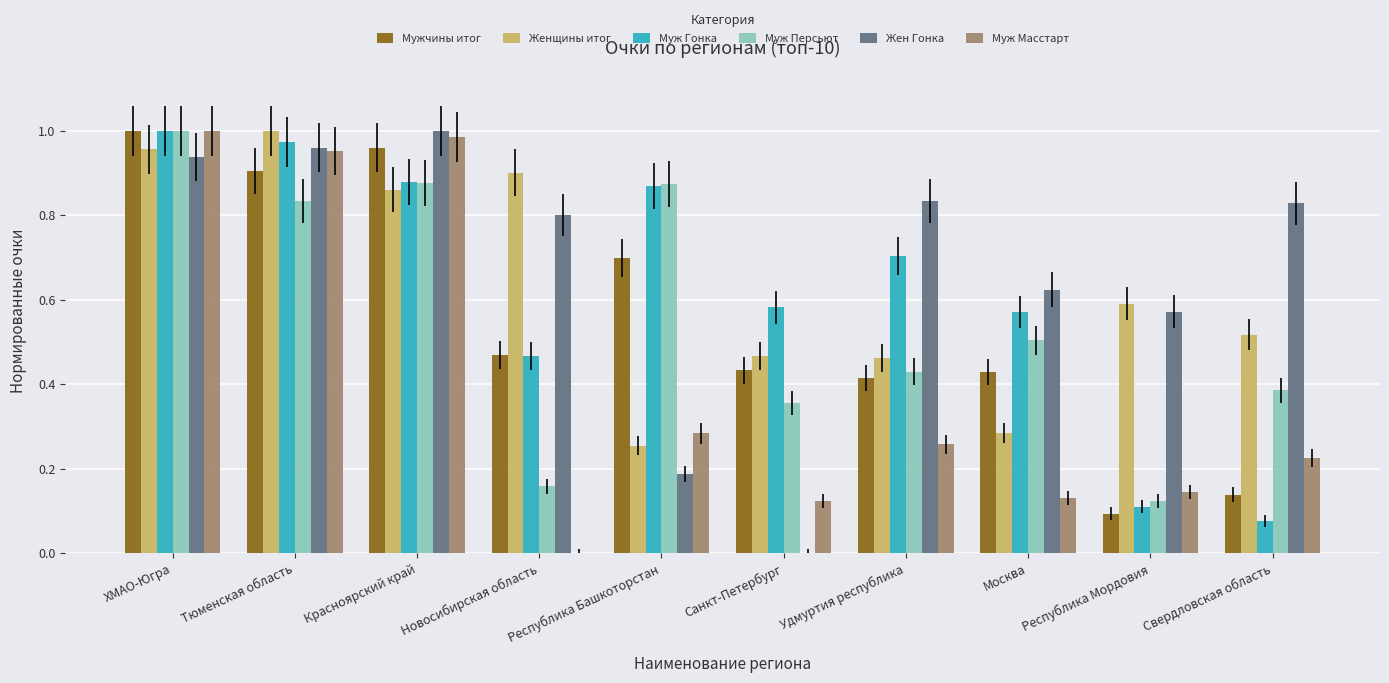

Which category has the highest value in the Муж Гонка series?

ХМАО-Югра